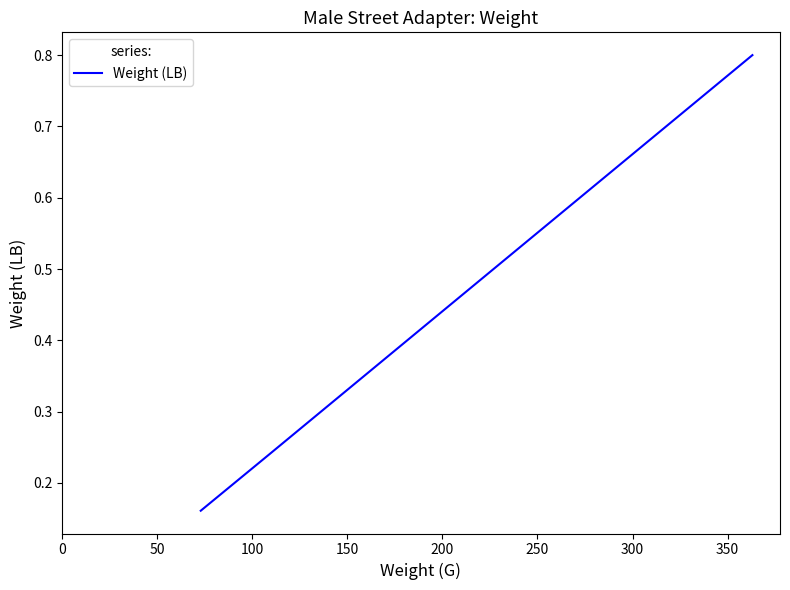

What is the average value?

0.4